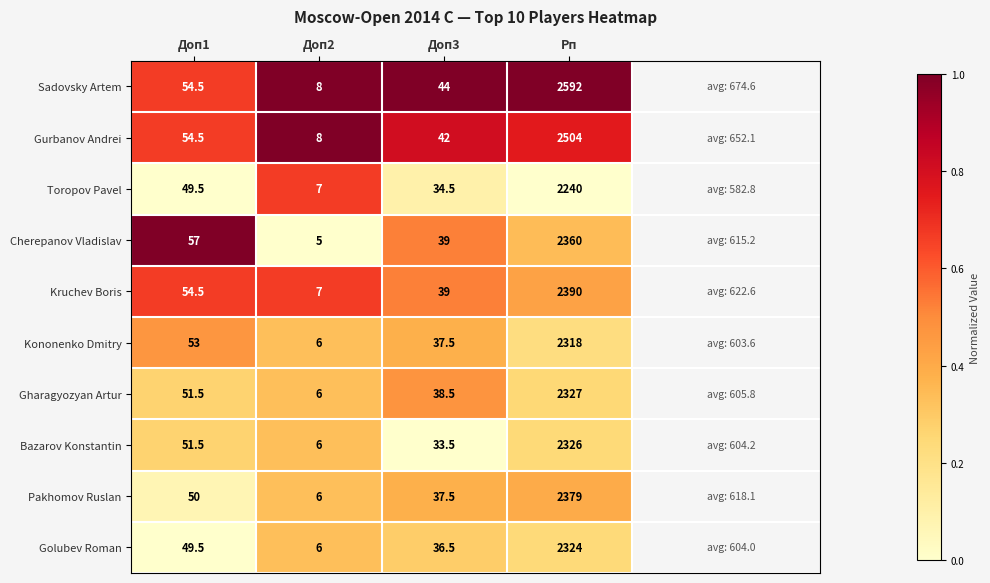

Is it true that Kruchev Boris equals 17.0 at Доп3?

False